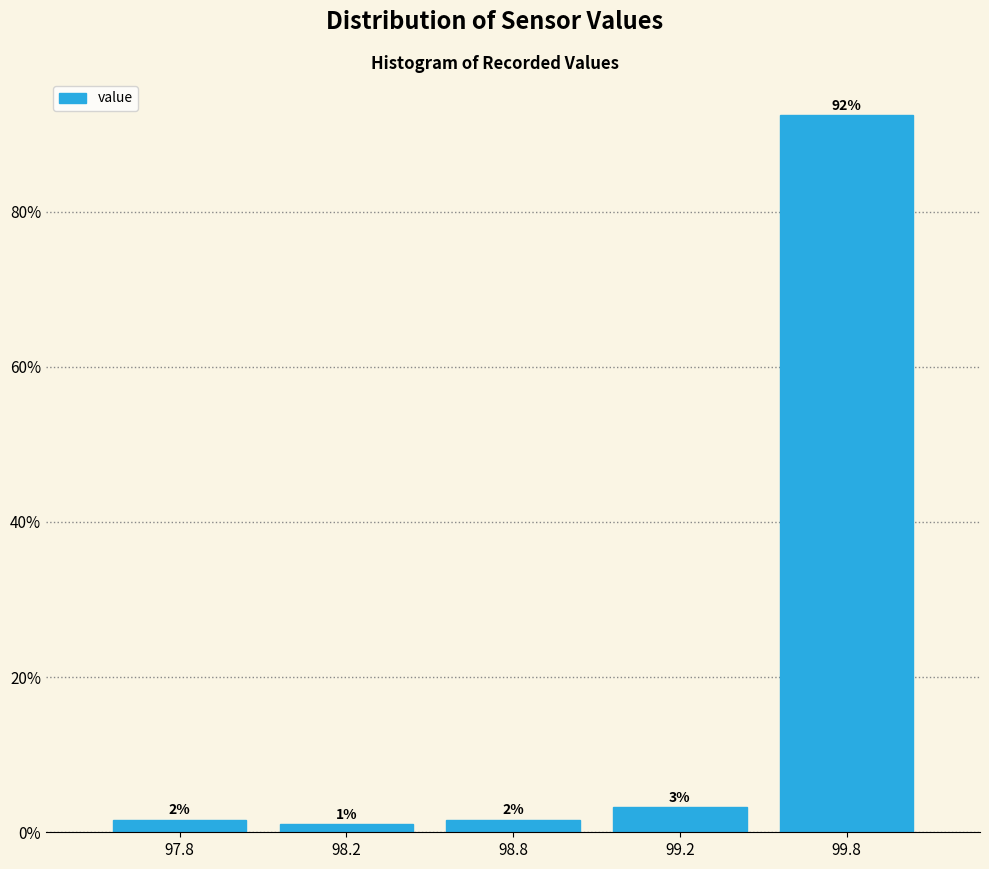

Does the chart contain any negative values?

No